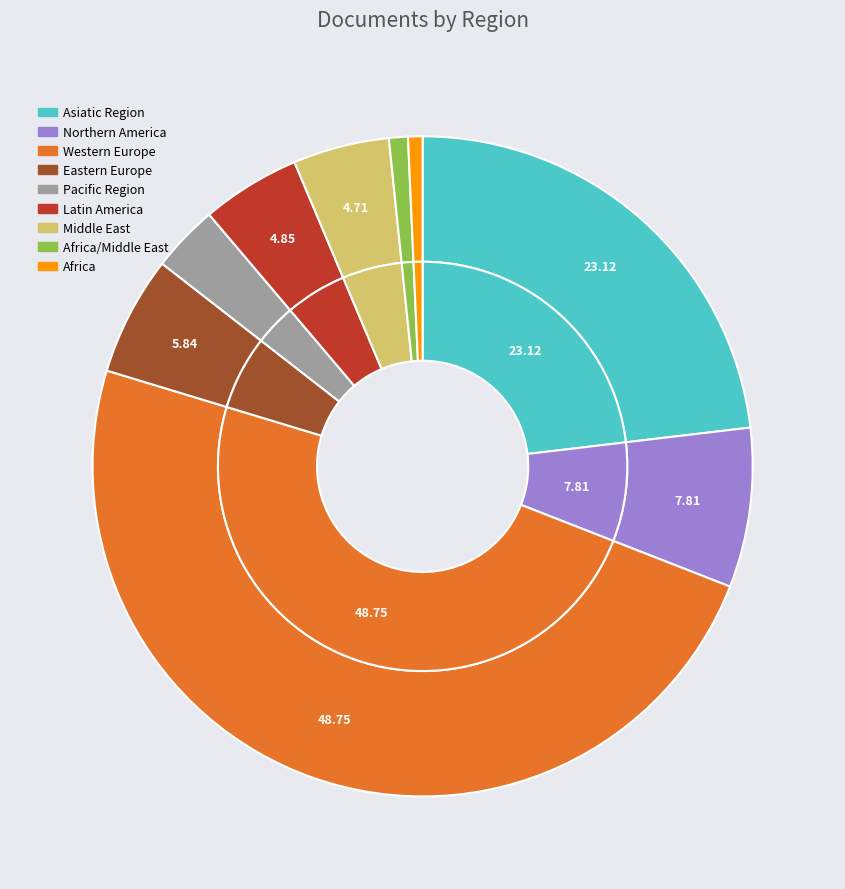

To the nearest percent, what portion does Middle East represent?

5%